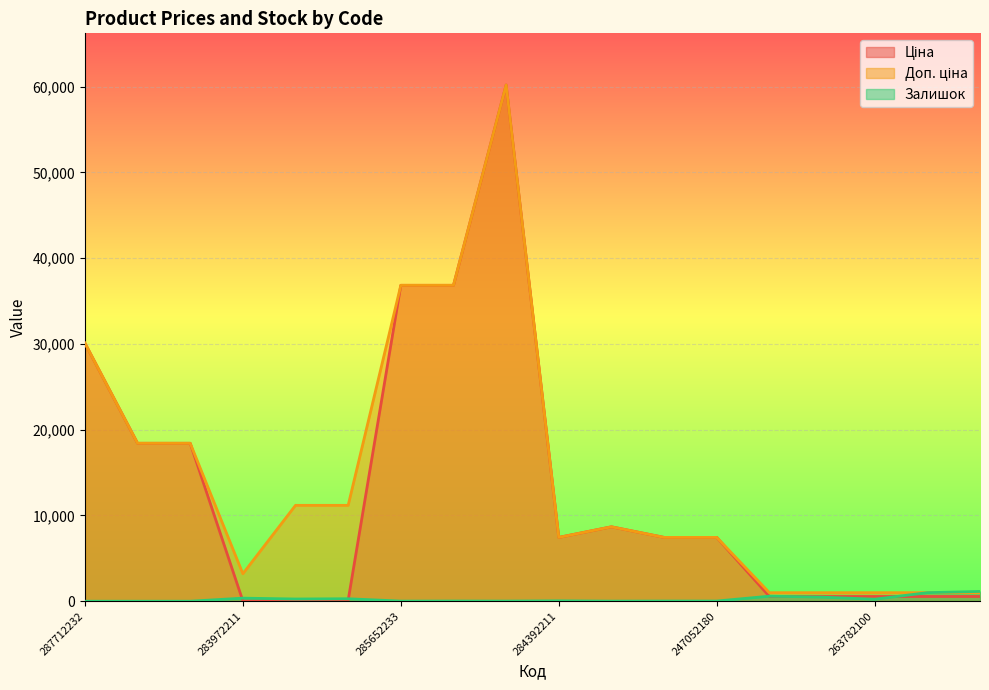

How many categories are shown in the chart?

18